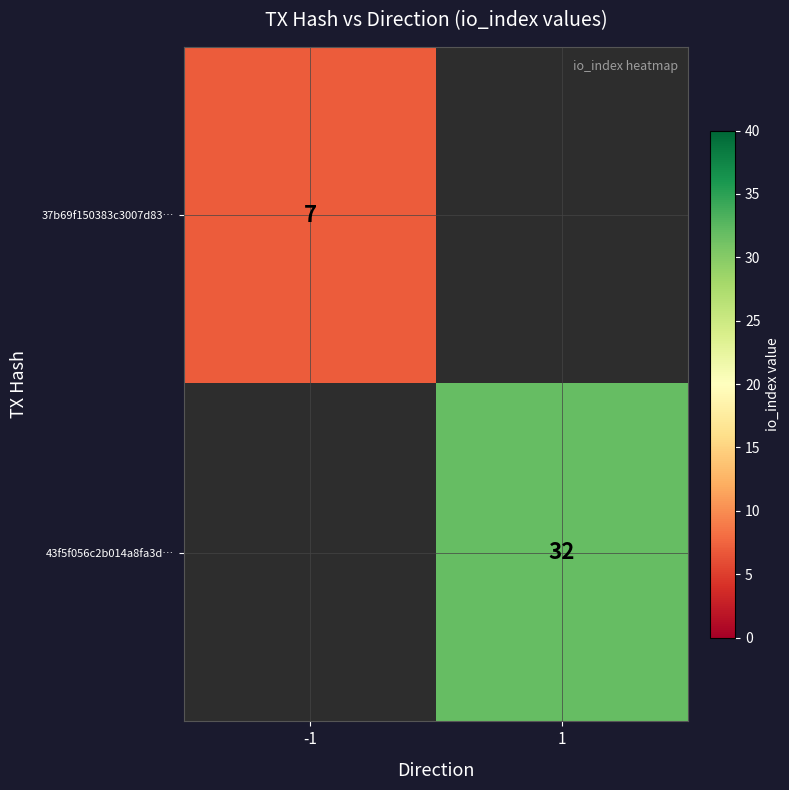

Is it true that 43f5f056c2b014a8fa3d… equals 32 at 1?

True